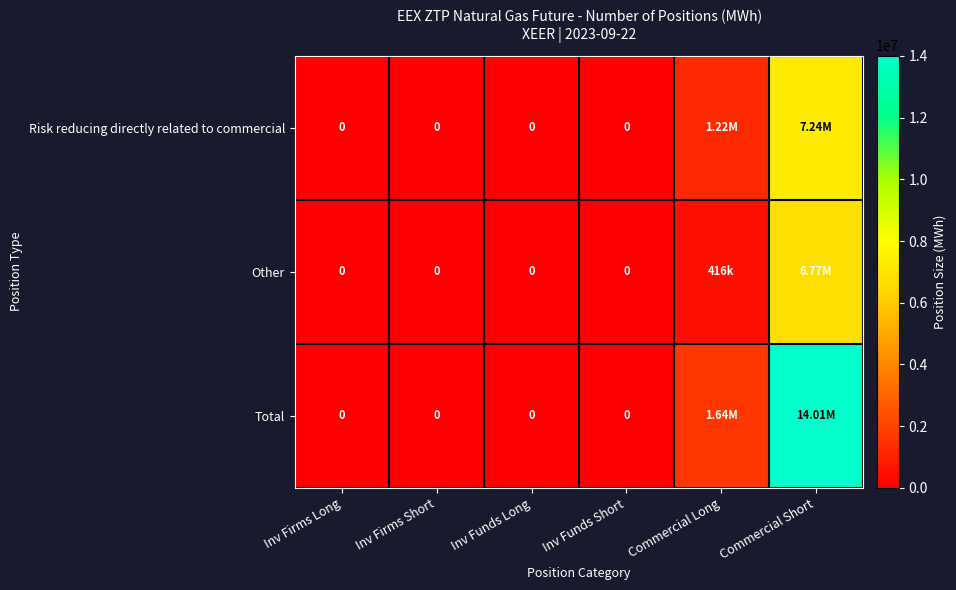

How many categories are shown in the chart?

6